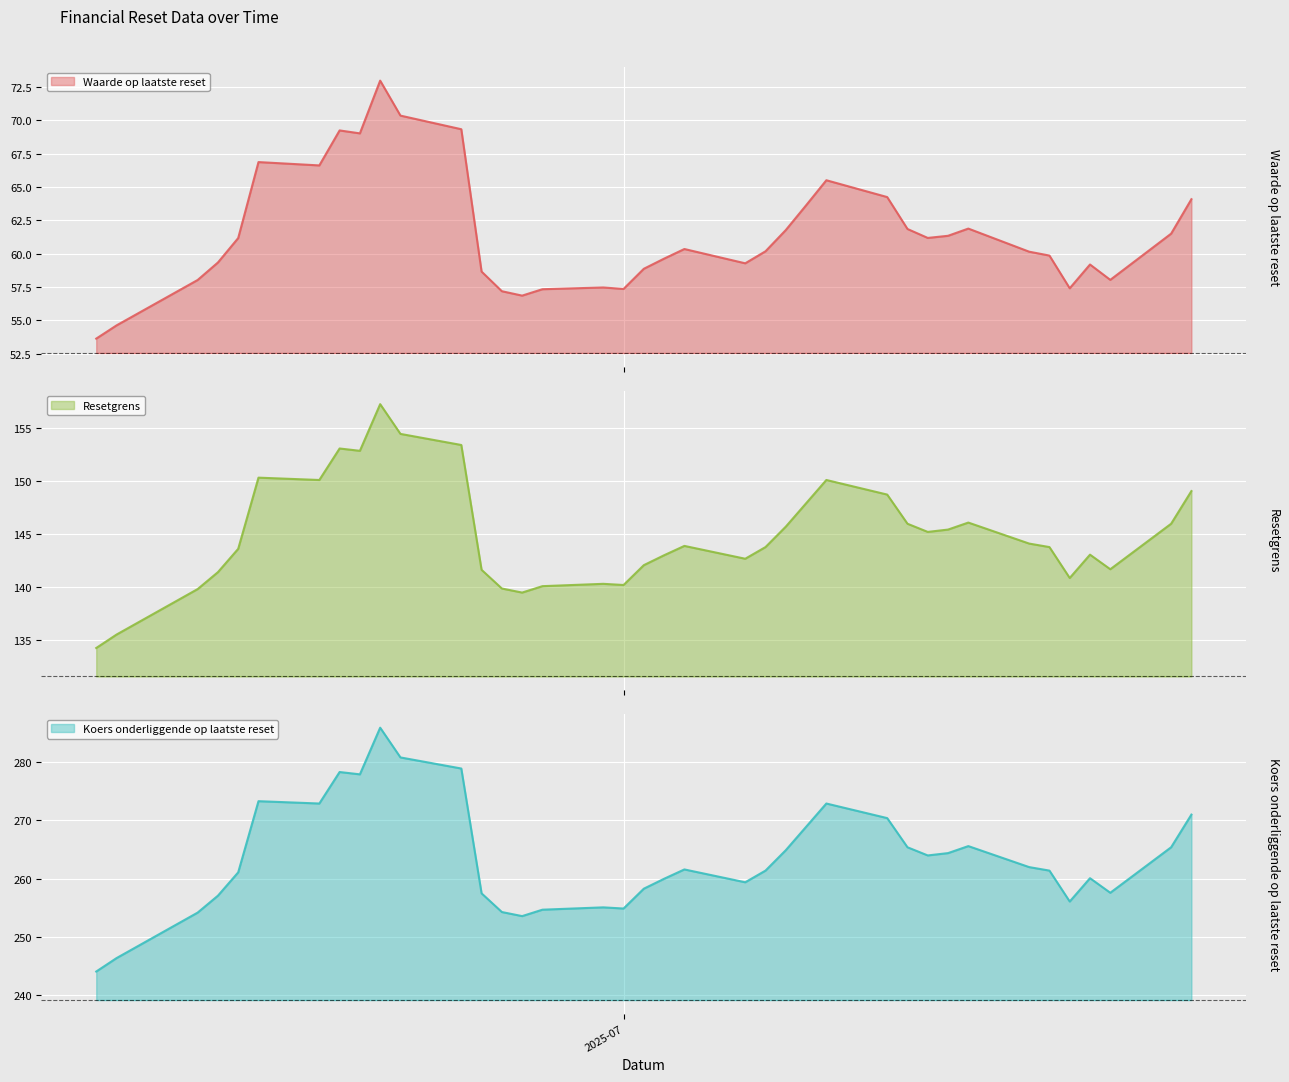

What is the difference between the highest and lowest values at 2025-07-02?

199.4